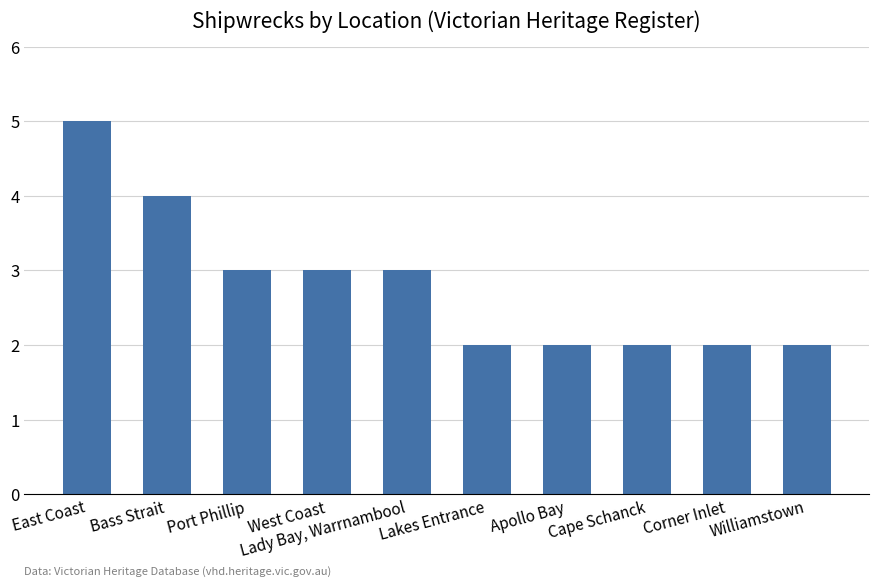

What is the value of the 5th bar from the left?

3